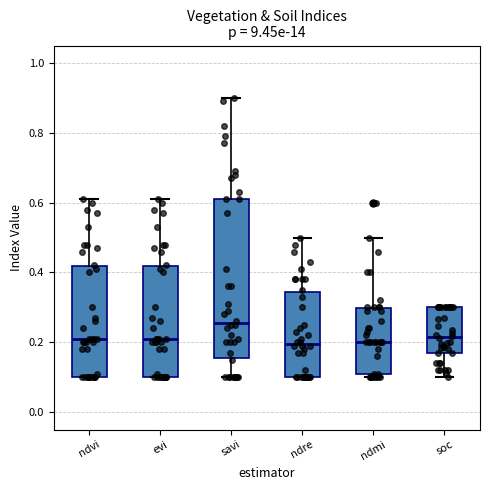

Reading left to right, read every box against the y-axis: the position of its median line, the range the box covers, and the ends of its whiskers. The values are not printed on the chart, so give them approximately, as read against the axis.

ndvi: median 0.22, box 0.10 to 0.42, whiskers 0.10 to 0.62
evi: median 0.22, box 0.10 to 0.42, whiskers 0.10 to 0.62
savi: median 0.26, box 0.16 to 0.62, whiskers 0.10 to 0.90
ndre: median 0.20, box 0.10 to 0.34, whiskers 0.10 to 0.50
ndmi: median 0.20, box 0.12 to 0.30, whiskers 0.10 to 0.50
soc: median 0.22, box 0.16 to 0.30, whiskers 0.10 to 0.30